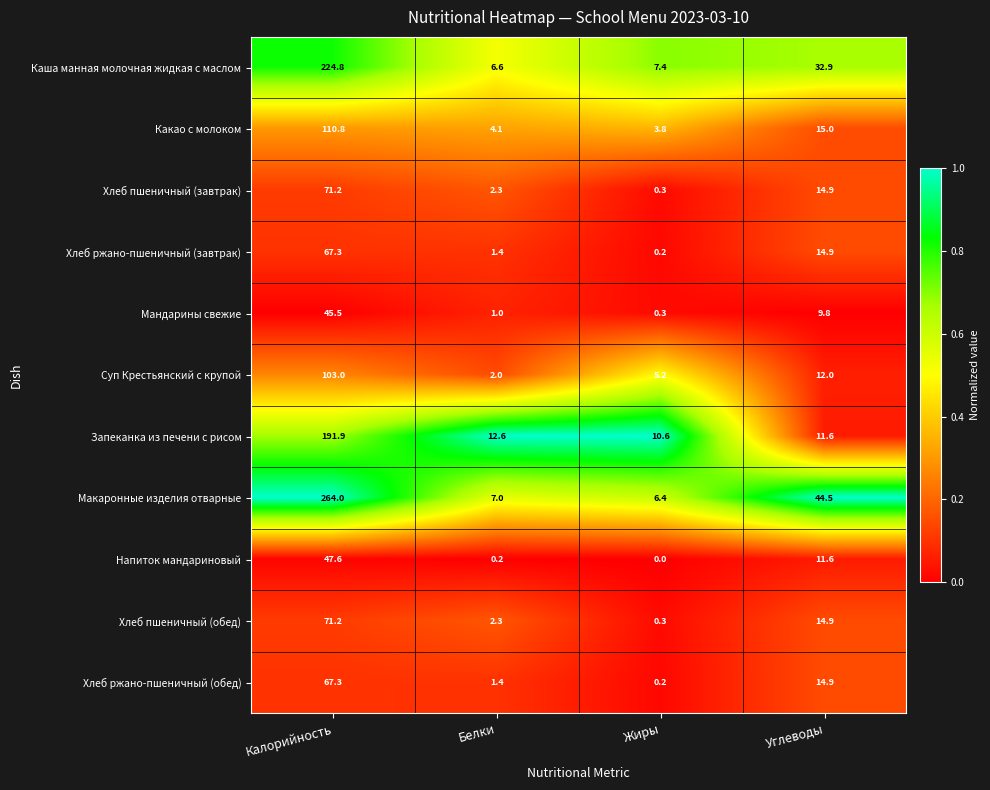

What is the sum of all Хлеб пшеничный (завтрак) values?

88.7